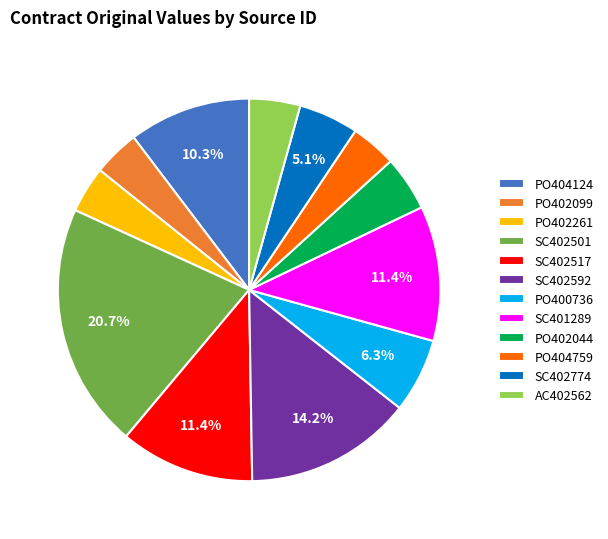

What percentage is NOT represented by SC402517?

88.6%